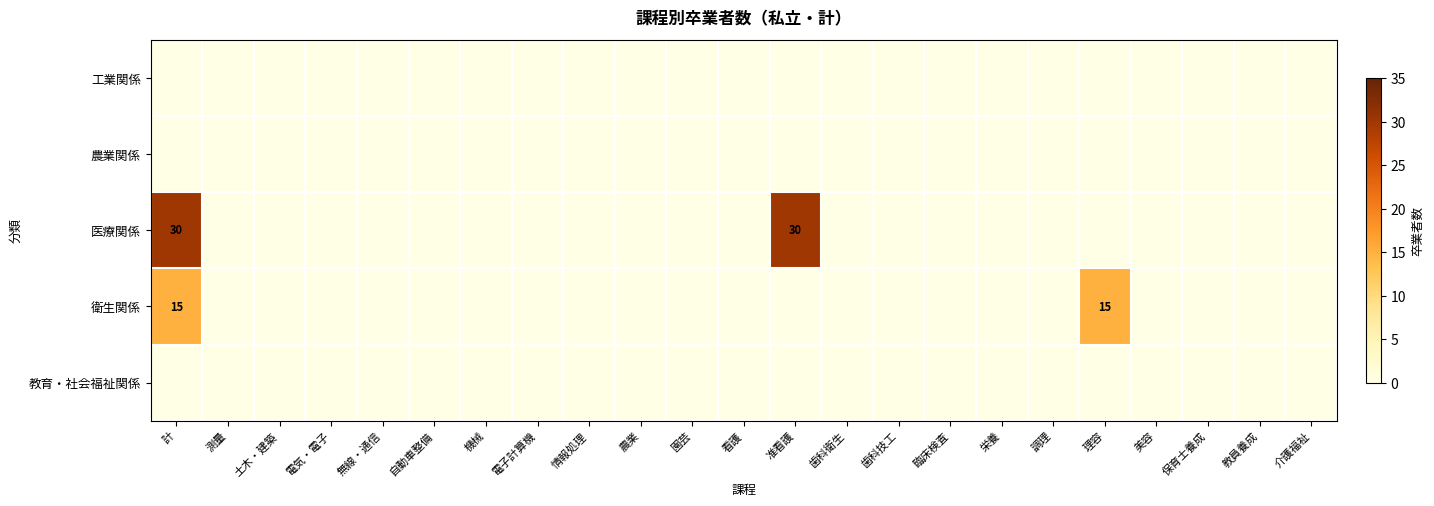

Which series has the largest total across all categories?

医療関係